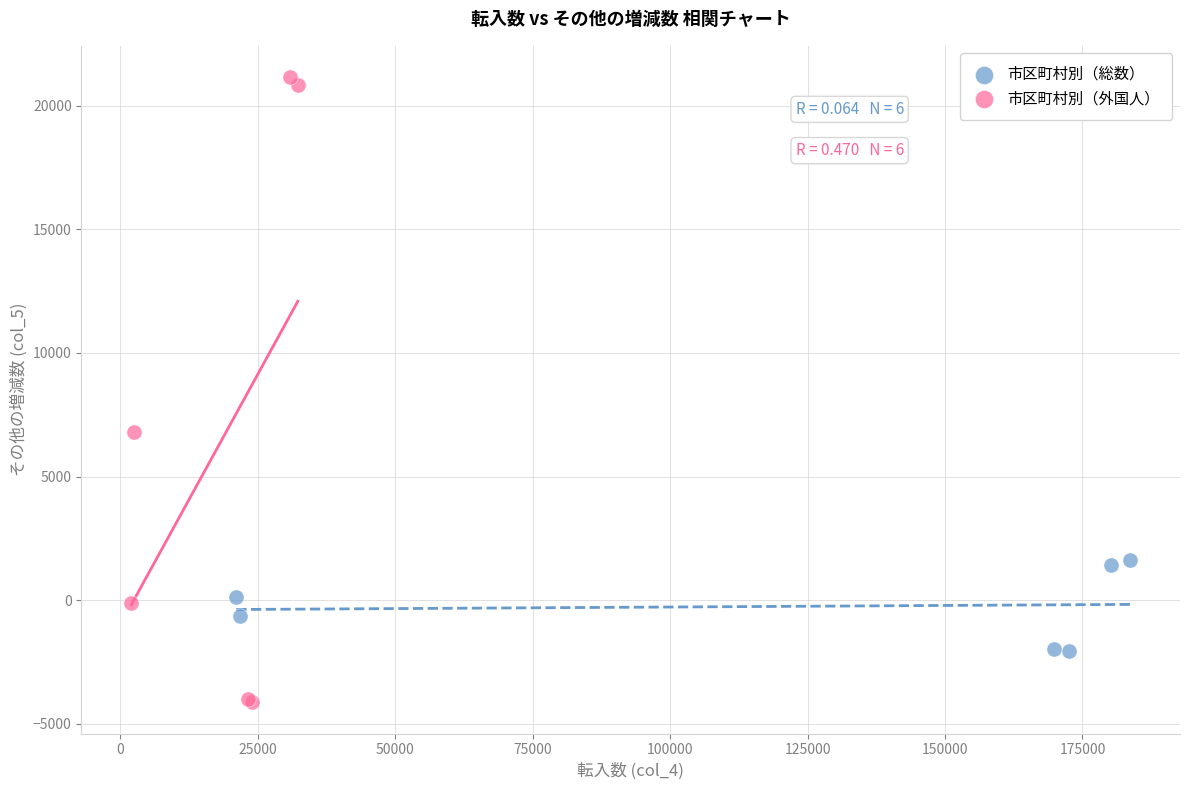

Which series contains the lowest Y value?

市区町村別（外国人）